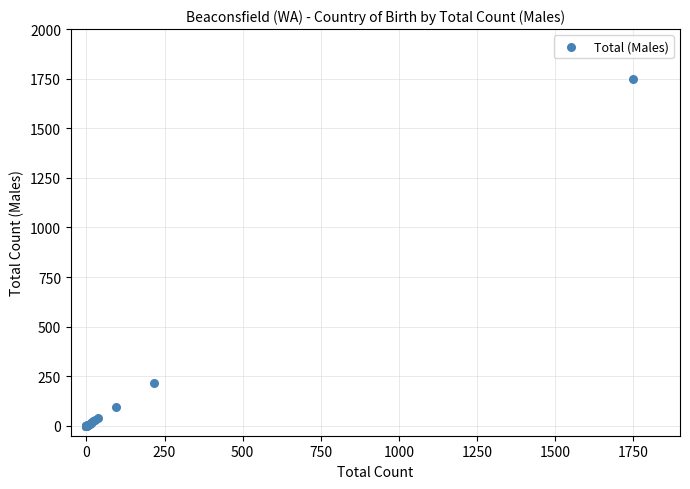

What Y value in the scatter plot is closest to 874?

215